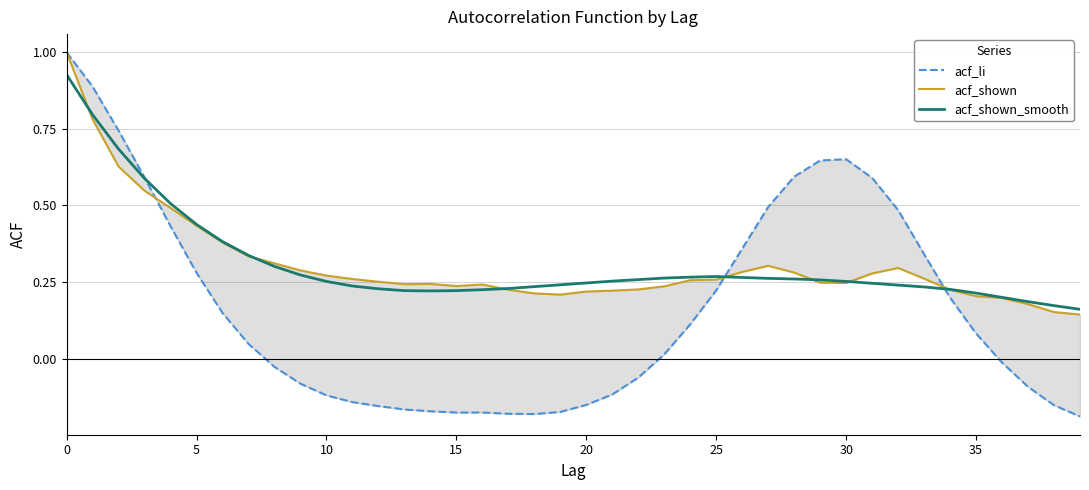

True or false: acf_shown_smooth and acf_li intersect in this chart.

True